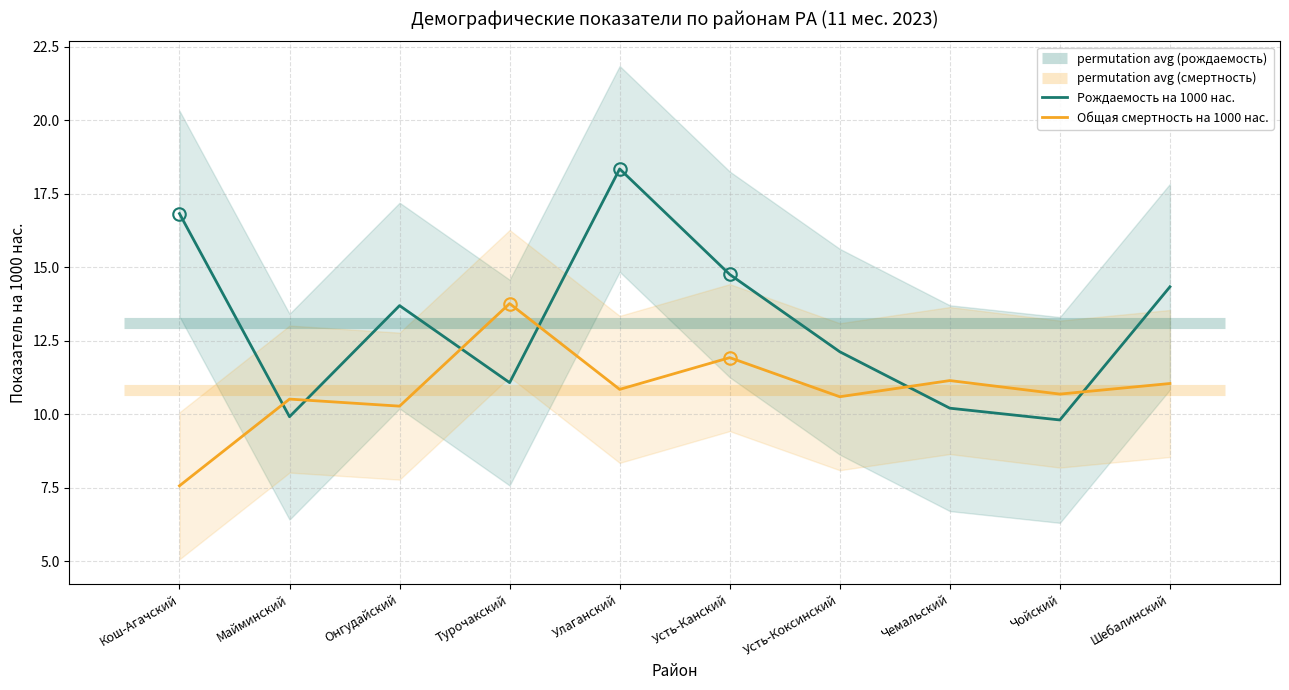

What value does the Общая смертность на 1000 нас. series have at Онгудайский?

10.3